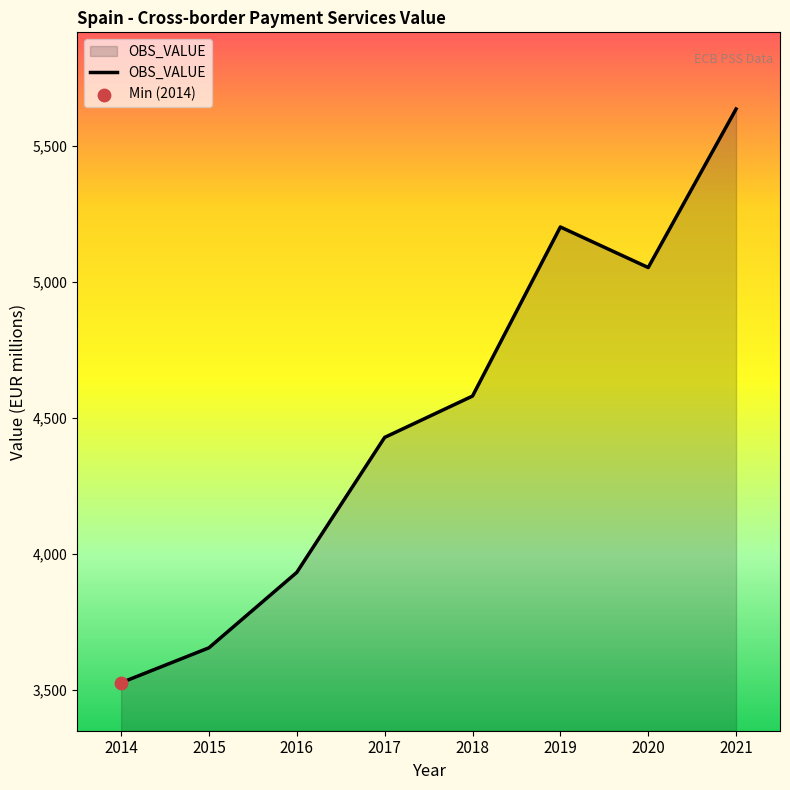

What is the change in value from 2014 to 2021?

+2107.6